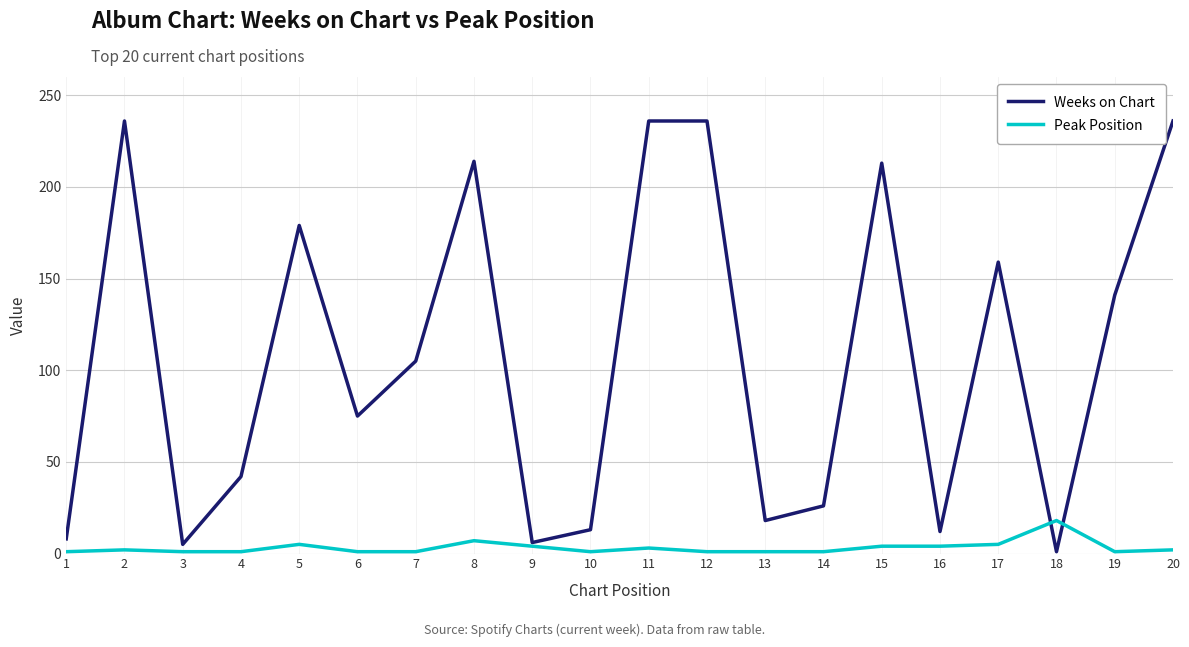

True or false: Weeks on Chart and Peak Position intersect in this chart.

True